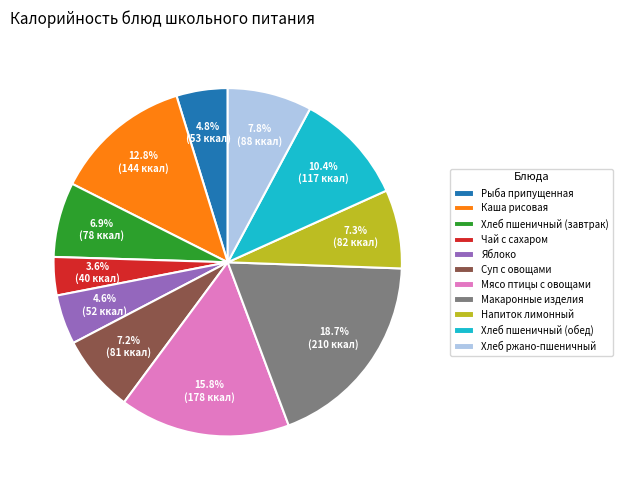

To the nearest percent, what percentage of the pie is Напиток лимонный?

7%